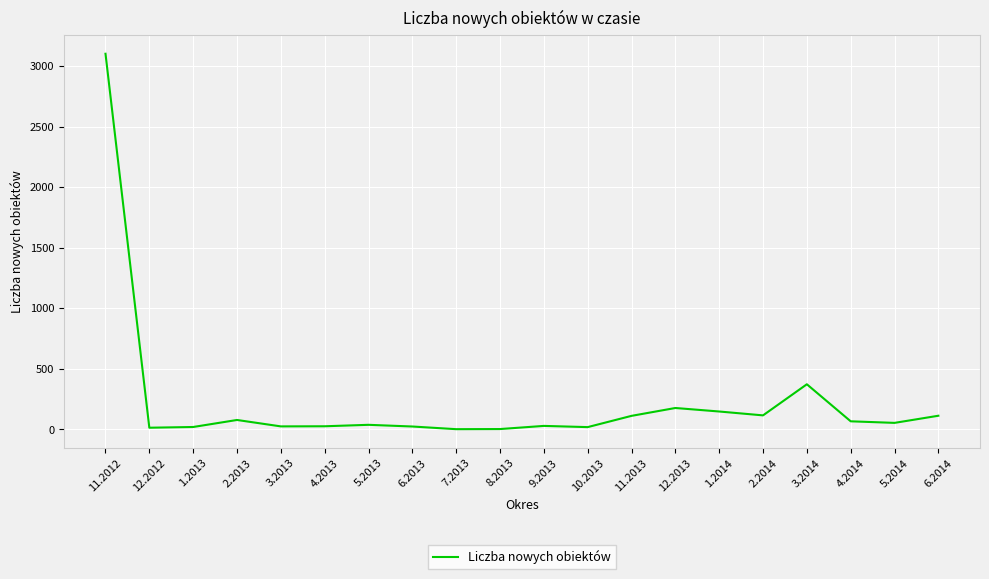

What is the maximum value shown in the chart?

3103